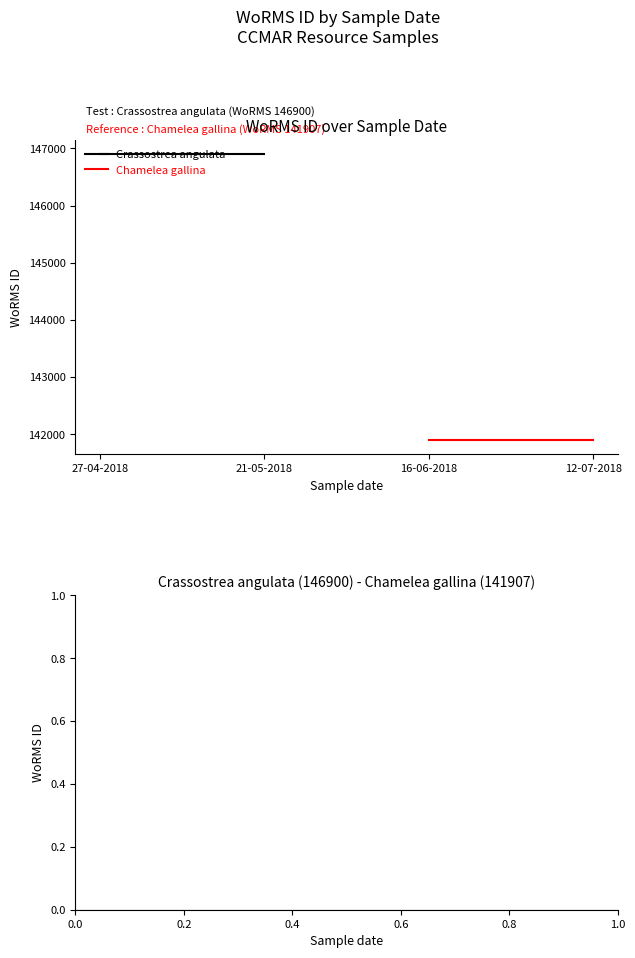

At how many categories does at least one series exceed 146190?

2